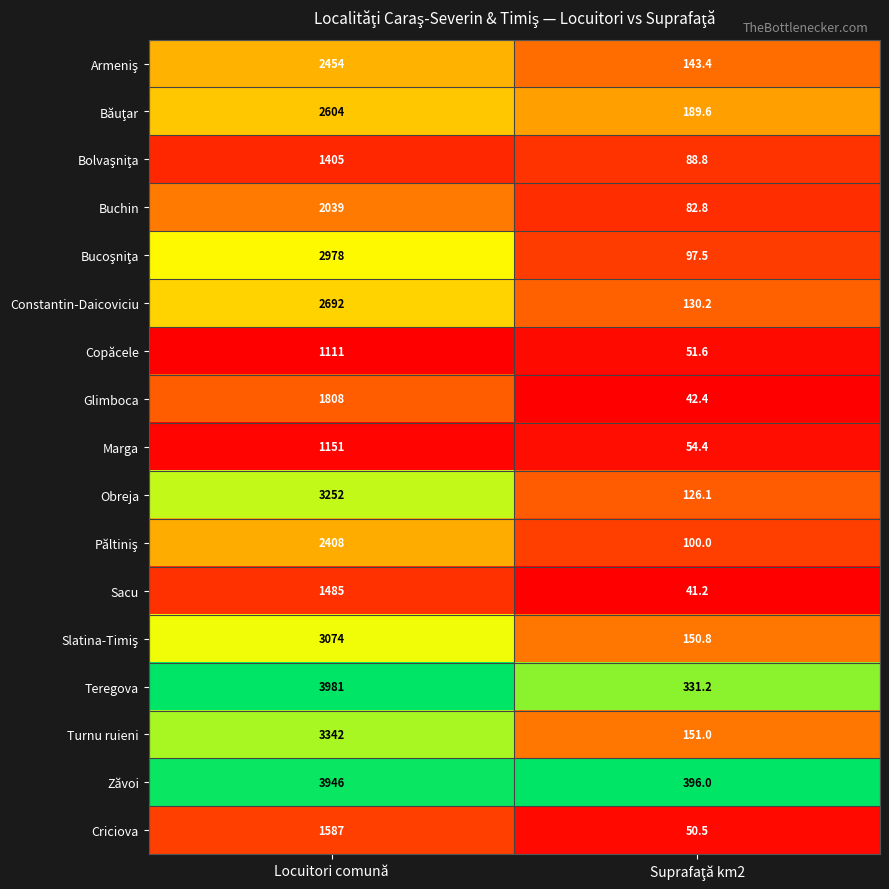

Which series has the widest spread of values?

Teregova